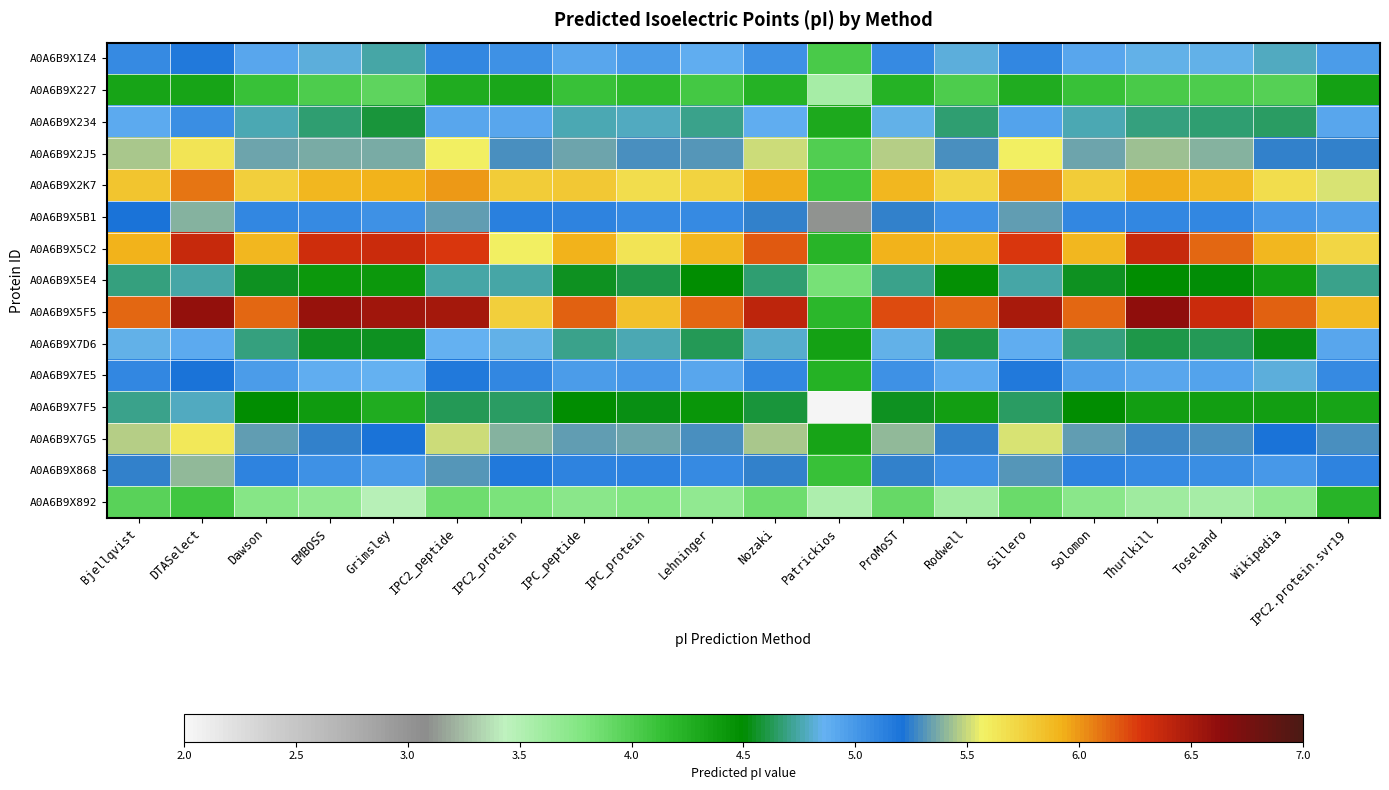

Reading left to right, transcribe all the data shown in this chart.

A0A6B9X1Z4: Bjellqvist=5.1	DTASelect=5.2	Dawson=4.9	EMBOSS=4.8	Grimsley=4.7	IPC2_peptide=5.1	IPC2_protein=5.0	IPC_peptide=4.9	IPC_protein=5.0	Lehninger=4.9	Nozaki=5.0	Patrickios=4.0	ProMoST=5.1	Rodwell=4.8	Sillero=5.1	Solomon=4.9	Thurlkill=4.8	Toseland=4.8	Wikipedia=4.8	IPC2.protein.svr19=5.0
A0A6B9X227: Bjellqvist=4.3	DTASelect=4.3	Dawson=4.1	EMBOSS=4.0	Grimsley=3.9	IPC2_peptide=4.3	IPC2_protein=4.3	IPC_peptide=4.1	IPC_protein=4.2	Lehninger=4.1	Nozaki=4.2	Patrickios=3.6	ProMoST=4.2	Rodwell=4.0	Sillero=4.3	Solomon=4.1	Thurlkill=4.0	Toseland=4.0	Wikipedia=4.0	IPC2.protein.svr19=4.3
A0A6B9X234: Bjellqvist=4.9	DTASelect=5.1	Dawson=4.8	EMBOSS=4.7	Grimsley=4.6	IPC2_peptide=4.9	IPC2_protein=4.9	IPC_peptide=4.8	IPC_protein=4.8	Lehninger=4.7	Nozaki=4.9	Patrickios=4.3	ProMoST=4.9	Rodwell=4.7	Sillero=4.9	Solomon=4.8	Thurlkill=4.7	Toseland=4.7	Wikipedia=4.6	IPC2.protein.svr19=4.9
A0A6B9X2J5: Bjellqvist=5.4	DTASelect=5.7	Dawson=5.3	EMBOSS=5.4	Grimsley=5.4	IPC2_peptide=5.6	IPC2_protein=5.3	IPC_peptide=5.4	IPC_protein=5.3	Lehninger=5.3	Nozaki=5.5	Patrickios=4.0	ProMoST=5.5	Rodwell=5.3	Sillero=5.6	Solomon=5.3	Thurlkill=5.4	Toseland=5.4	Wikipedia=5.2	IPC2.protein.svr19=5.3
A0A6B9X2K7: Bjellqvist=5.8	DTASelect=6.1	Dawson=5.8	EMBOSS=5.9	Grimsley=5.9	IPC2_peptide=6.0	IPC2_protein=5.8	IPC_peptide=5.8	IPC_protein=5.7	Lehninger=5.7	Nozaki=5.9	Patrickios=4.1	ProMoST=5.9	Rodwell=5.7	Sillero=6.0	Solomon=5.8	Thurlkill=5.9	Toseland=5.9	Wikipedia=5.7	IPC2.protein.svr19=5.5
A0A6B9X5B1: Bjellqvist=5.2	DTASelect=5.4	Dawson=5.1	EMBOSS=5.1	Grimsley=5.0	IPC2_peptide=5.3	IPC2_protein=5.1	IPC_peptide=5.1	IPC_protein=5.1	Lehninger=5.1	Nozaki=5.2	Patrickios=3.1	ProMoST=5.2	Rodwell=5.0	Sillero=5.3	Solomon=5.1	Thurlkill=5.1	Toseland=5.1	Wikipedia=5.0	IPC2.protein.svr19=5.0
A0A6B9X5C2: Bjellqvist=5.9	DTASelect=6.4	Dawson=5.9	EMBOSS=6.3	Grimsley=6.4	IPC2_peptide=6.3	IPC2_protein=5.6	IPC_peptide=5.9	IPC_protein=5.7	Lehninger=5.9	Nozaki=6.2	Patrickios=4.2	ProMoST=5.9	Rodwell=5.9	Sillero=6.3	Solomon=5.9	Thurlkill=6.4	Toseland=6.1	Wikipedia=5.9	IPC2.protein.svr19=5.7
A0A6B9X5E4: Bjellqvist=4.7	DTASelect=4.7	Dawson=4.5	EMBOSS=4.4	Grimsley=4.4	IPC2_peptide=4.7	IPC2_protein=4.7	IPC_peptide=4.6	IPC_protein=4.6	Lehninger=4.5	Nozaki=4.7	Patrickios=3.8	ProMoST=4.7	Rodwell=4.5	Sillero=4.7	Solomon=4.5	Thurlkill=4.5	Toseland=4.5	Wikipedia=4.4	IPC2.protein.svr19=4.7
A0A6B9X5F5: Bjellqvist=6.1	DTASelect=6.6	Dawson=6.1	EMBOSS=6.6	Grimsley=6.5	IPC2_peptide=6.5	IPC2_protein=5.8	IPC_peptide=6.1	IPC_protein=5.8	Lehninger=6.1	Nozaki=6.4	Patrickios=4.2	ProMoST=6.2	Rodwell=6.1	Sillero=6.5	Solomon=6.1	Thurlkill=6.6	Toseland=6.4	Wikipedia=6.1	IPC2.protein.svr19=5.9
A0A6B9X7D6: Bjellqvist=4.8	DTASelect=4.9	Dawson=4.7	EMBOSS=4.5	Grimsley=4.5	IPC2_peptide=4.9	IPC2_protein=4.9	IPC_peptide=4.7	IPC_protein=4.8	Lehninger=4.6	Nozaki=4.8	Patrickios=4.4	ProMoST=4.8	Rodwell=4.6	Sillero=4.9	Solomon=4.7	Thurlkill=4.6	Toseland=4.6	Wikipedia=4.5	IPC2.protein.svr19=4.9
A0A6B9X7E5: Bjellqvist=5.1	DTASelect=5.2	Dawson=5.0	EMBOSS=4.9	Grimsley=4.9	IPC2_peptide=5.2	IPC2_protein=5.1	IPC_peptide=5.0	IPC_protein=5.0	Lehninger=4.9	Nozaki=5.1	Patrickios=4.2	ProMoST=5.0	Rodwell=4.9	Sillero=5.2	Solomon=5.0	Thurlkill=4.9	Toseland=4.9	Wikipedia=4.8	IPC2.protein.svr19=5.1
A0A6B9X7F5: Bjellqvist=4.7	DTASelect=4.8	Dawson=4.5	EMBOSS=4.4	Grimsley=4.3	IPC2_peptide=4.6	IPC2_protein=4.6	IPC_peptide=4.5	IPC_protein=4.5	Lehninger=4.4	Nozaki=4.6	Patrickios=2.0	ProMoST=4.6	Rodwell=4.4	Sillero=4.6	Solomon=4.5	Thurlkill=4.4	Toseland=4.4	Wikipedia=4.4	IPC2.protein.svr19=4.3
A0A6B9X7G5: Bjellqvist=5.5	DTASelect=5.6	Dawson=5.3	EMBOSS=5.2	Grimsley=5.2	IPC2_peptide=5.5	IPC2_protein=5.4	IPC_peptide=5.3	IPC_protein=5.3	Lehninger=5.3	Nozaki=5.4	Patrickios=4.3	ProMoST=5.4	Rodwell=5.2	Sillero=5.5	Solomon=5.3	Thurlkill=5.3	Toseland=5.3	Wikipedia=5.2	IPC2.protein.svr19=5.3
A0A6B9X868: Bjellqvist=5.2	DTASelect=5.4	Dawson=5.1	EMBOSS=5.0	Grimsley=5.0	IPC2_peptide=5.3	IPC2_protein=5.2	IPC_peptide=5.1	IPC_protein=5.1	Lehninger=5.1	Nozaki=5.2	Patrickios=4.1	ProMoST=5.3	Rodwell=5.0	Sillero=5.3	Solomon=5.1	Thurlkill=5.1	Toseland=5.1	Wikipedia=5.0	IPC2.protein.svr19=5.1
A0A6B9X892: Bjellqvist=4.0	DTASelect=4.1	Dawson=3.8	EMBOSS=3.7	Grimsley=3.5	IPC2_peptide=3.9	IPC2_protein=3.8	IPC_peptide=3.7	IPC_protein=3.8	Lehninger=3.7	Nozaki=3.9	Patrickios=3.5	ProMoST=3.9	Rodwell=3.6	Sillero=3.9	Solomon=3.7	Thurlkill=3.6	Toseland=3.6	Wikipedia=3.7	IPC2.protein.svr19=4.2